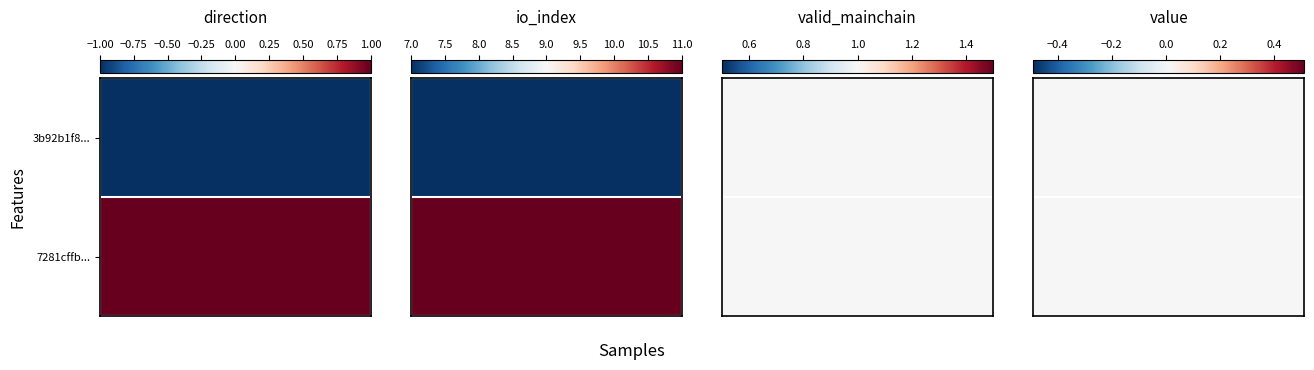

Between direction and io_index, which is larger?

io_index